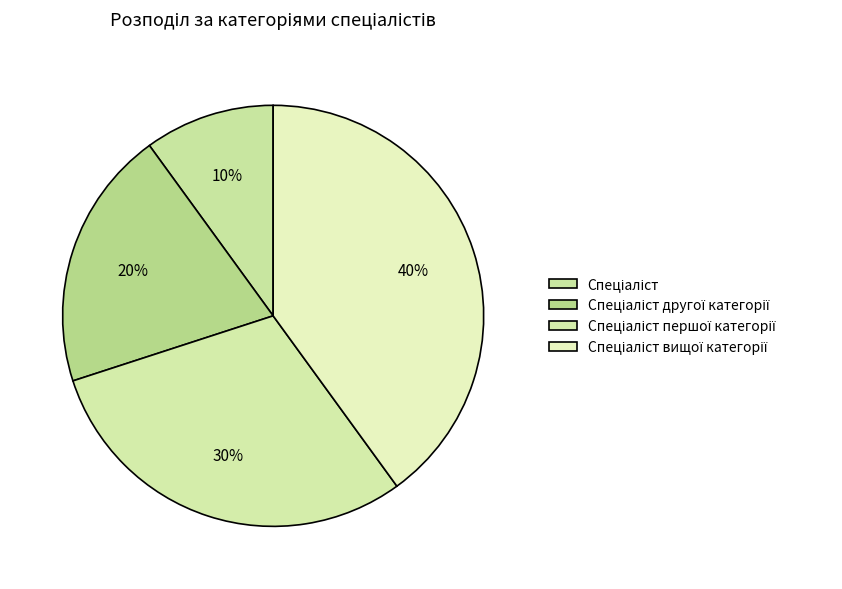

How many slices are in this pie chart?

4